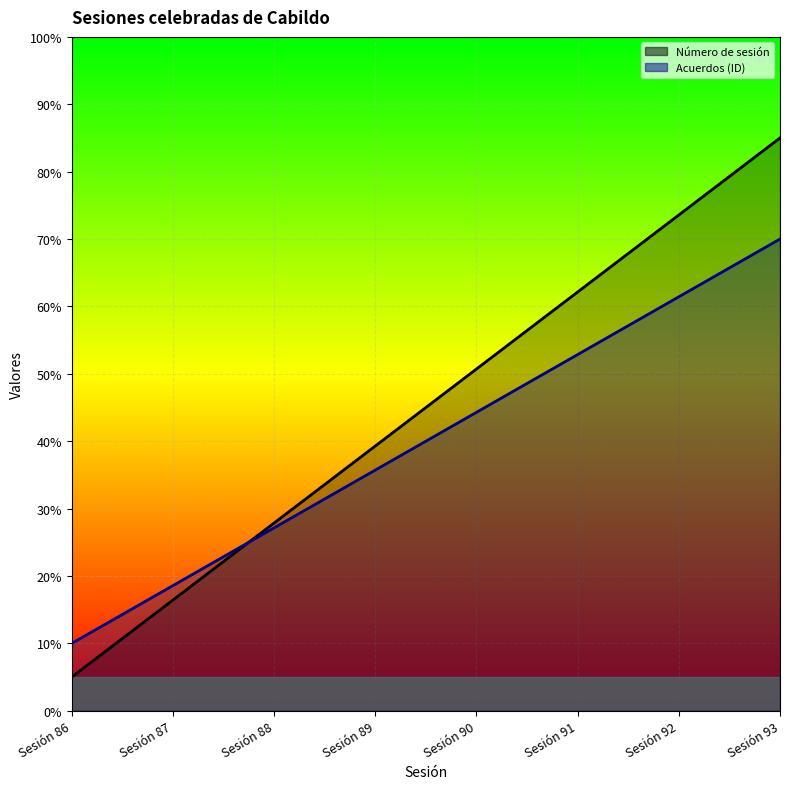

How many intersections are there between Número de sesión and Acuerdos (ID)?

1